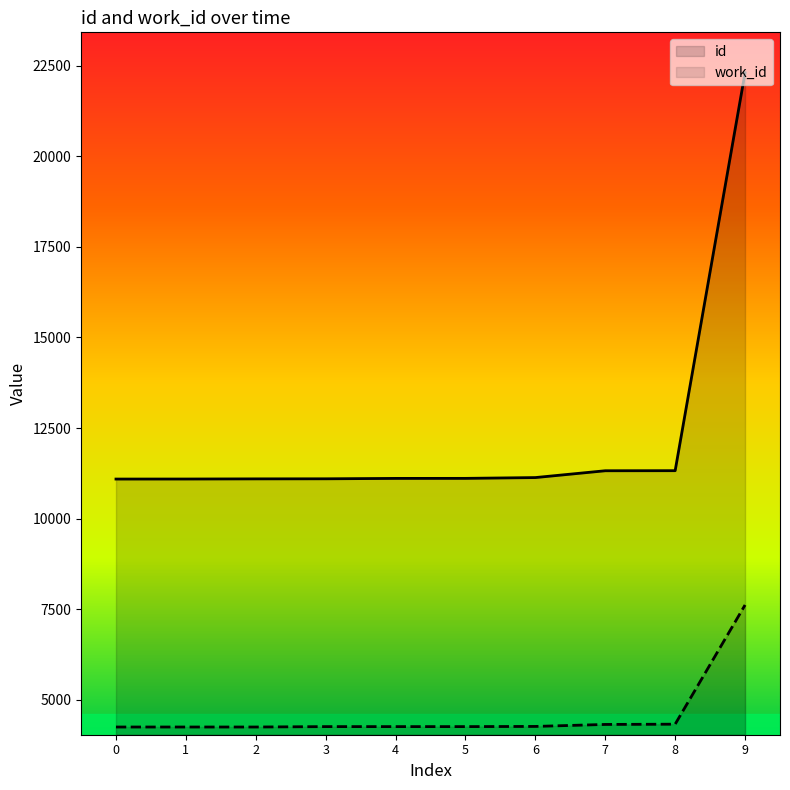

Is it true that id equals 3338 at 4?

False